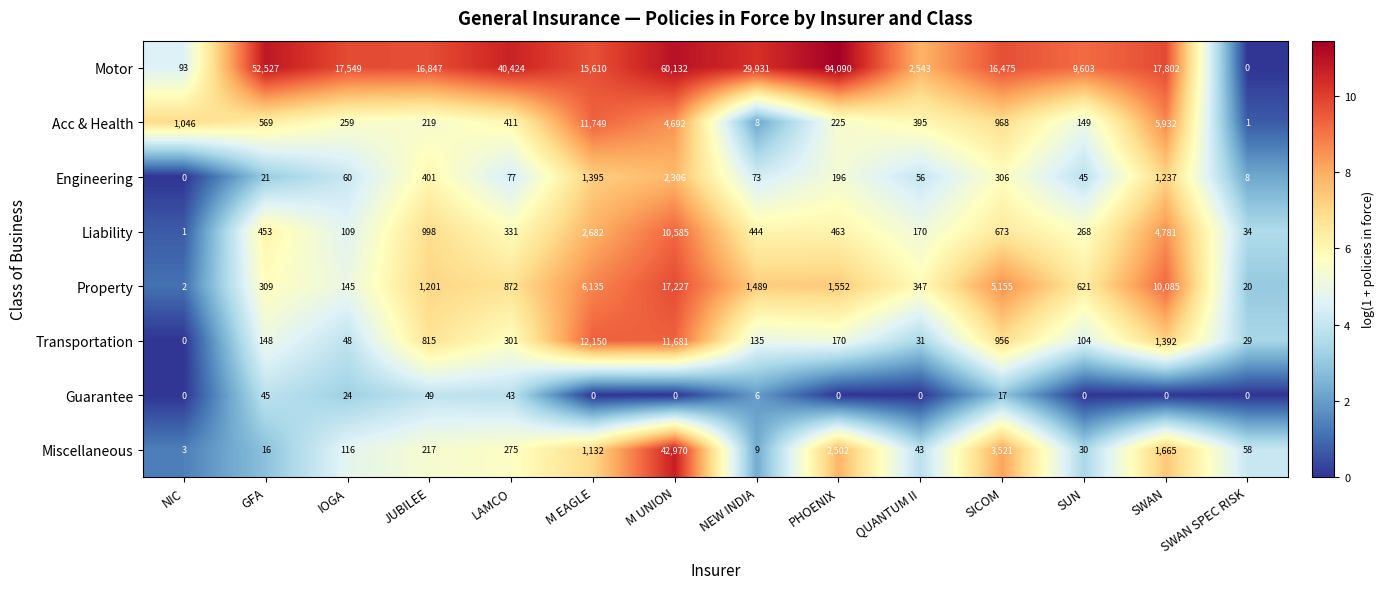

At which category is the sum across all series the highest?

M UNION